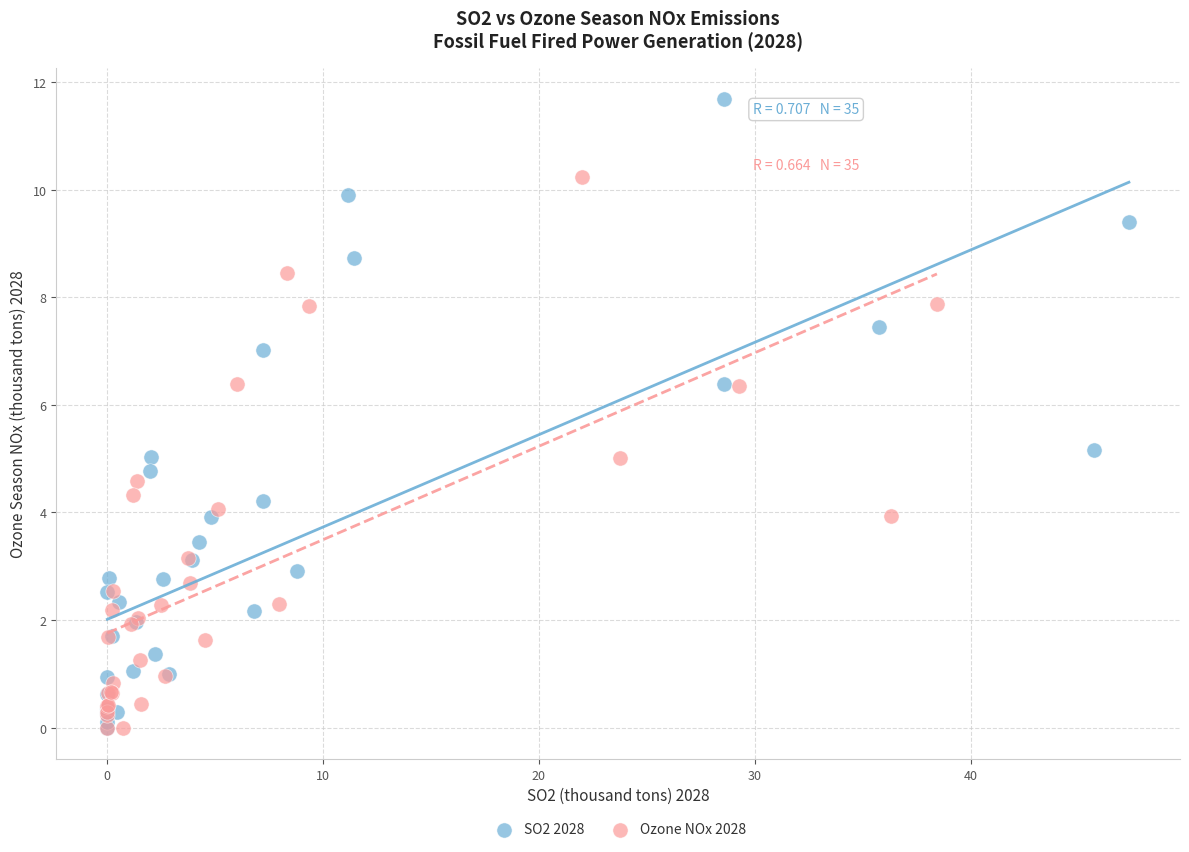

Which series has the widest spread of Y values?

SO2 2028